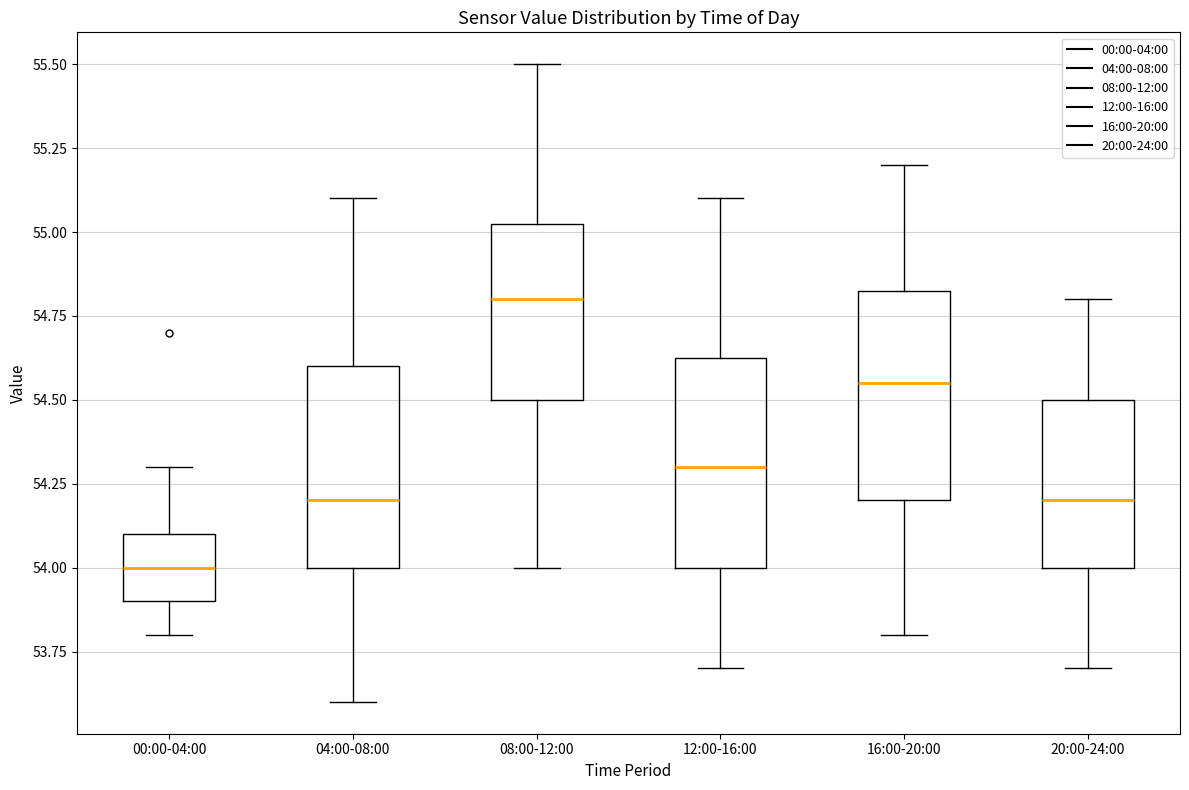

Where does the median line of the box for 00:00-04:00 sit on the y-axis? The values are not printed on the chart, so give them approximately, as read against the axis.

54.00